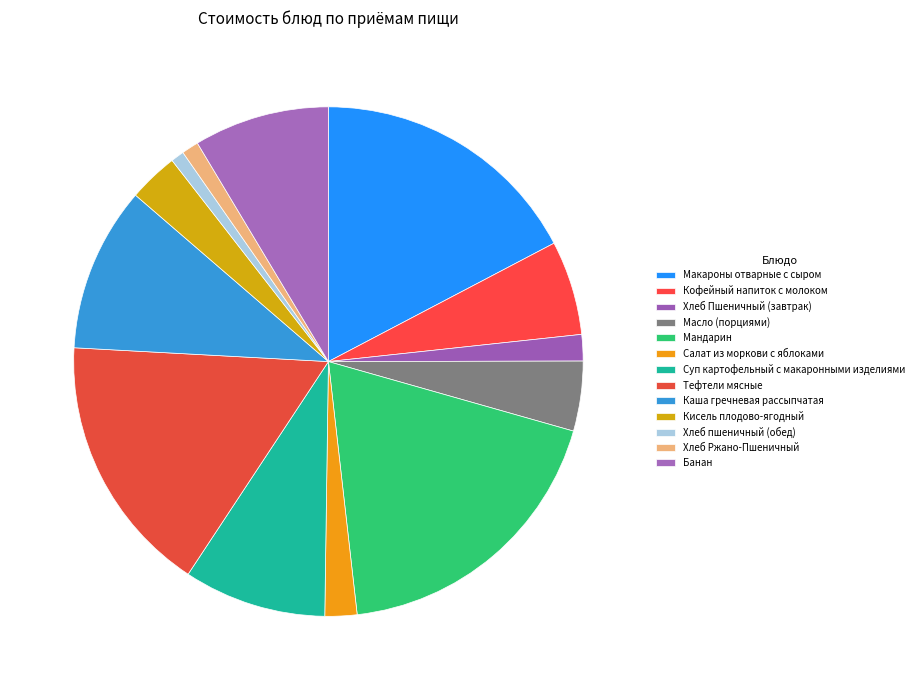

What is the ratio of the value at Масло (порциями) to the value at Суп картофельный с макаронными изделиями?

0.5